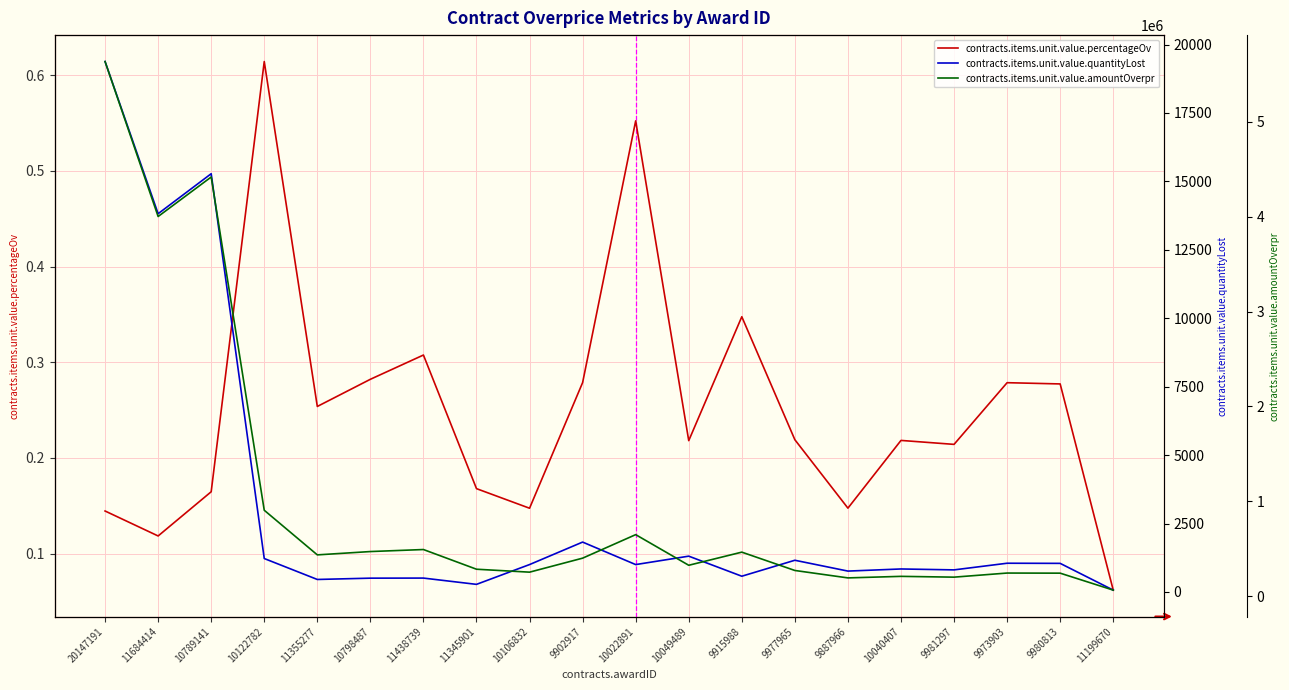

Which series has the widest spread of values?

contracts.items.unit.value.amountOverpr